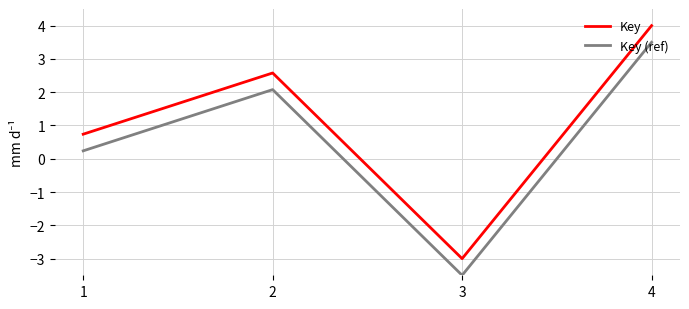

The value of Key at 4 is 5.6. True or false?

False